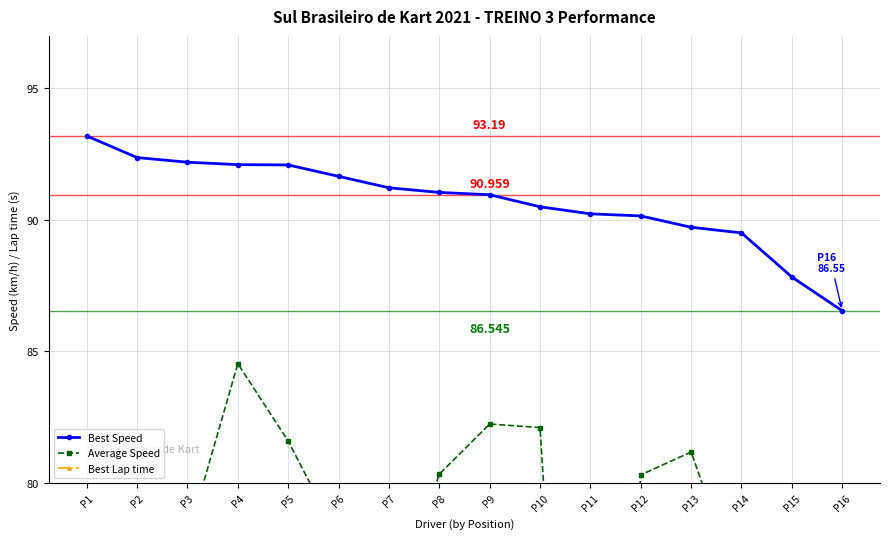

What is the difference between the second highest and second lowest values in the Average Speed series?

29.9